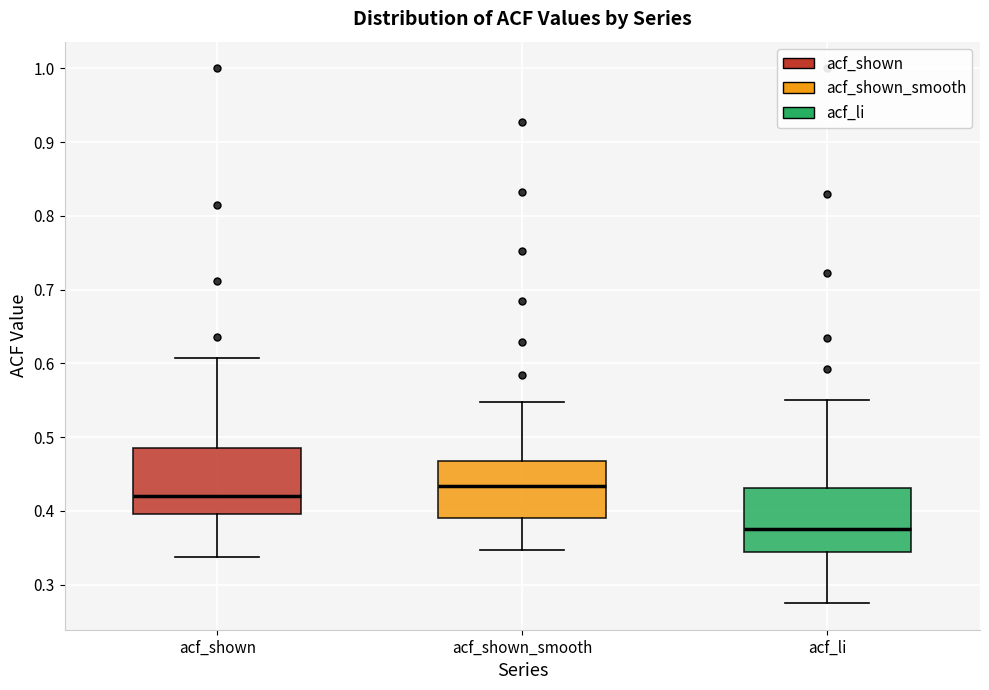

Which box's median line is the lowest?

acf_li